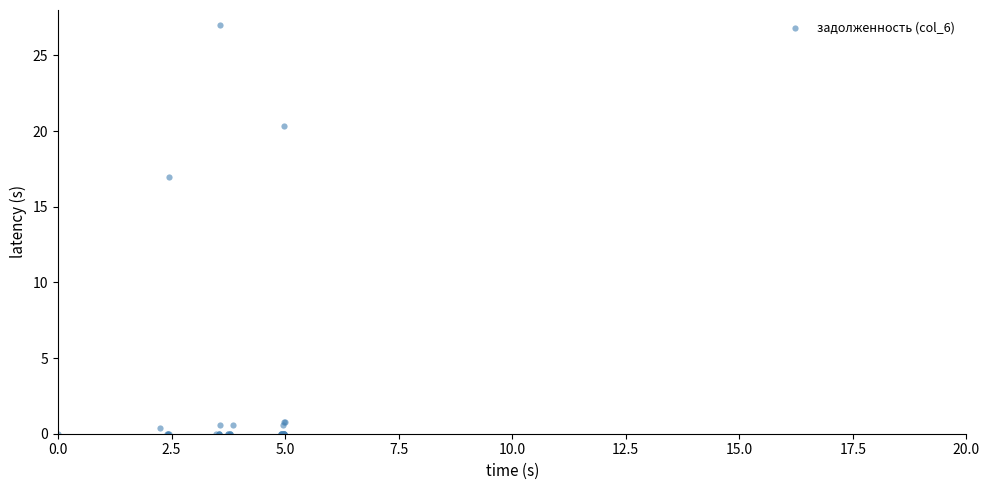

What Y value in the scatter plot is closest to 13?

16.9